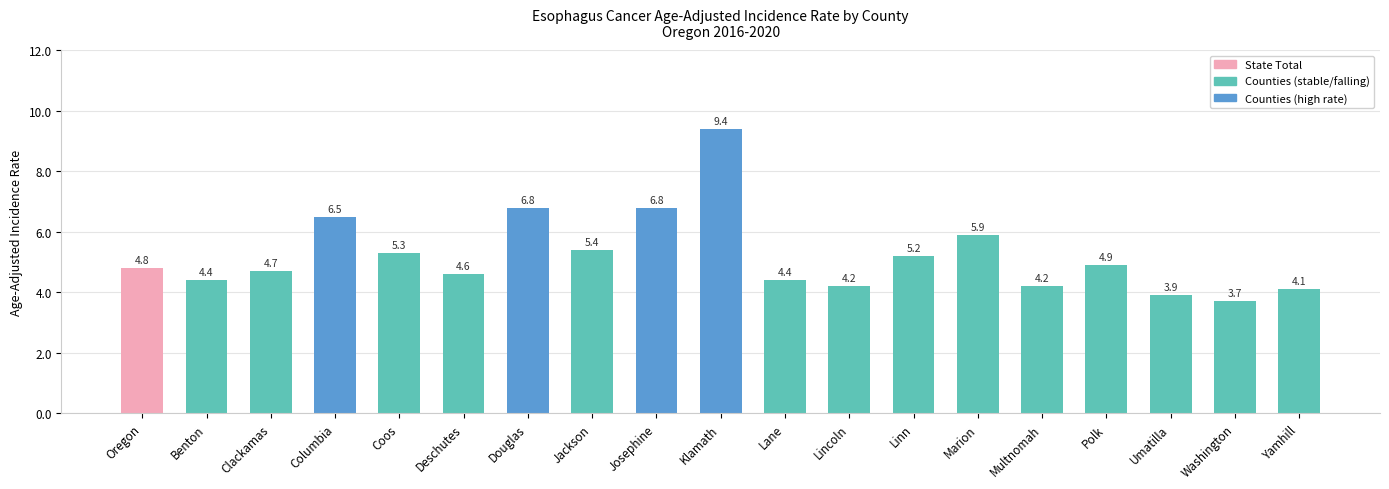

Reading left to right, what are all the values shown in this chart?

4.8	4.4	4.7	6.5	5.3	4.6	6.8	5.4	6.8	9.4	4.4	4.2	5.2	5.9	4.2	4.9	3.9	3.7	4.1